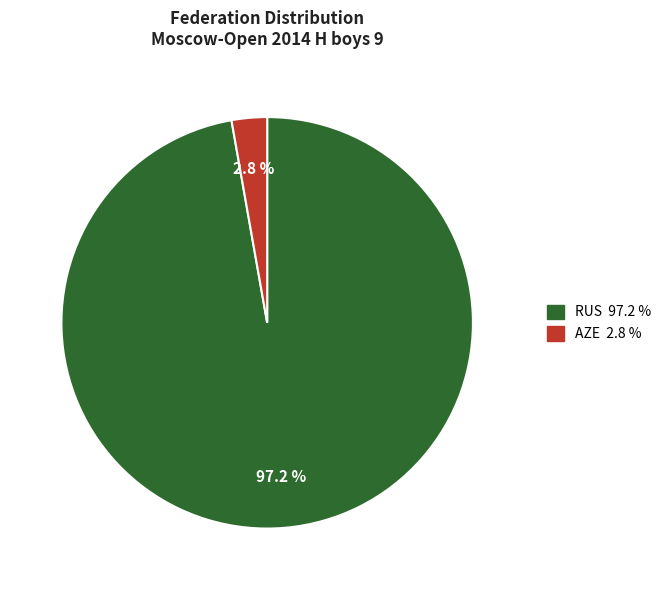

Do AZE and RUS together represent more than half of the pie?

Yes